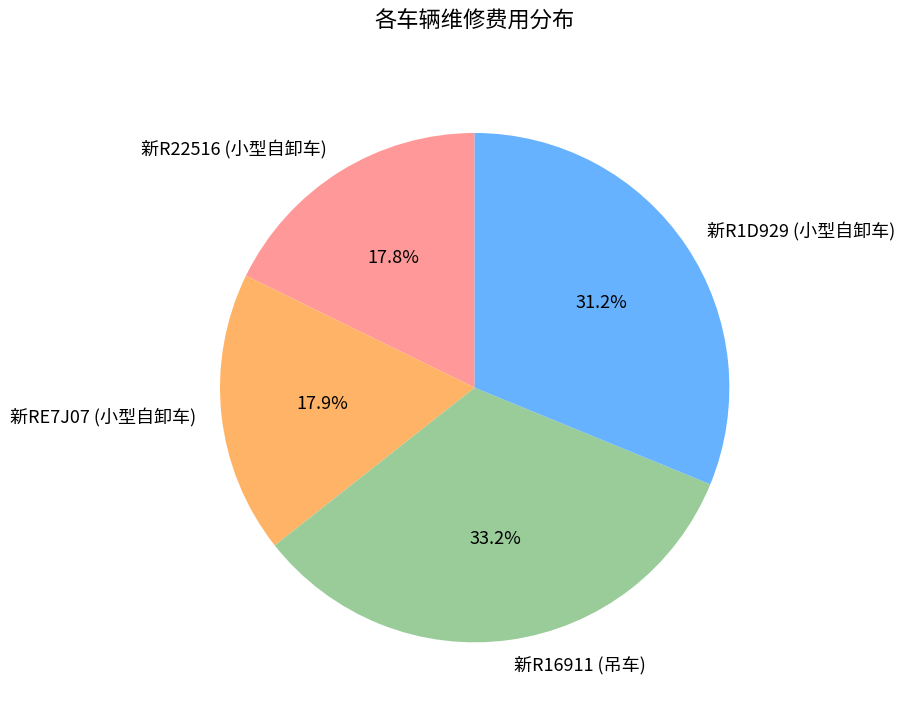

Is 新R1D929 (小型自卸车) the majority of the pie?

No